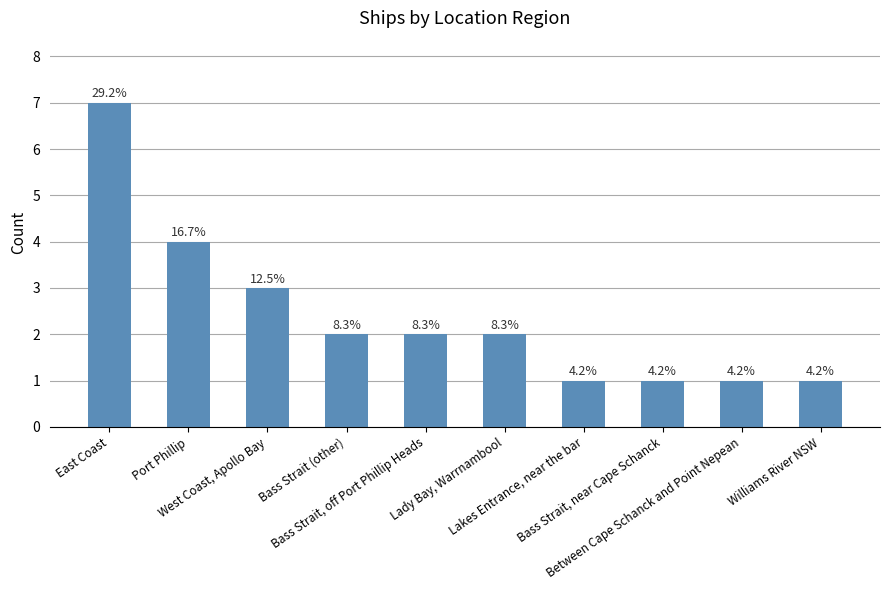

How many bars are there in total?

10